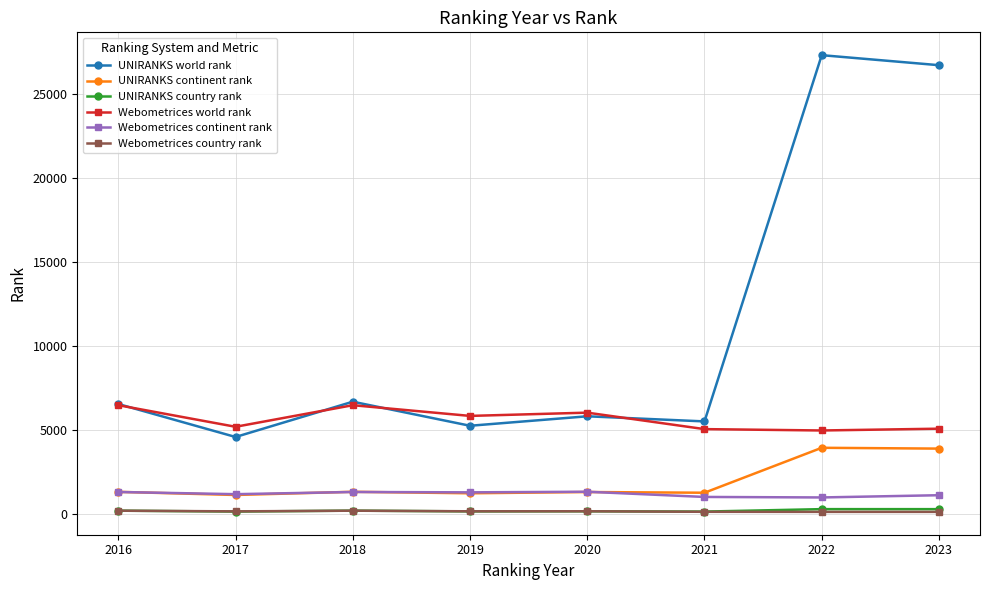

Count the number of data series in this chart.

6